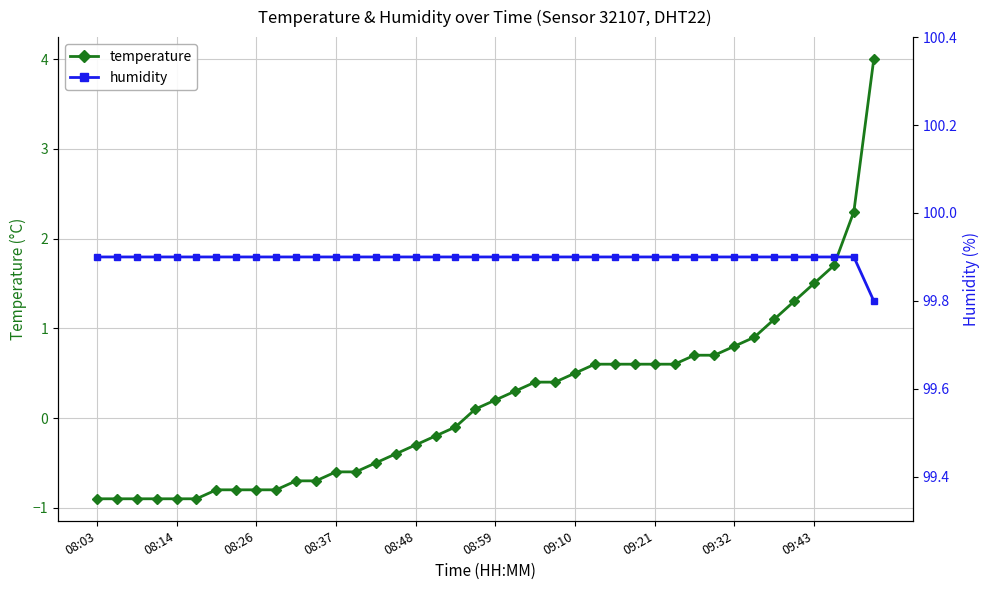

The value of temperature at 09:10 is 0.5. True or false?

True